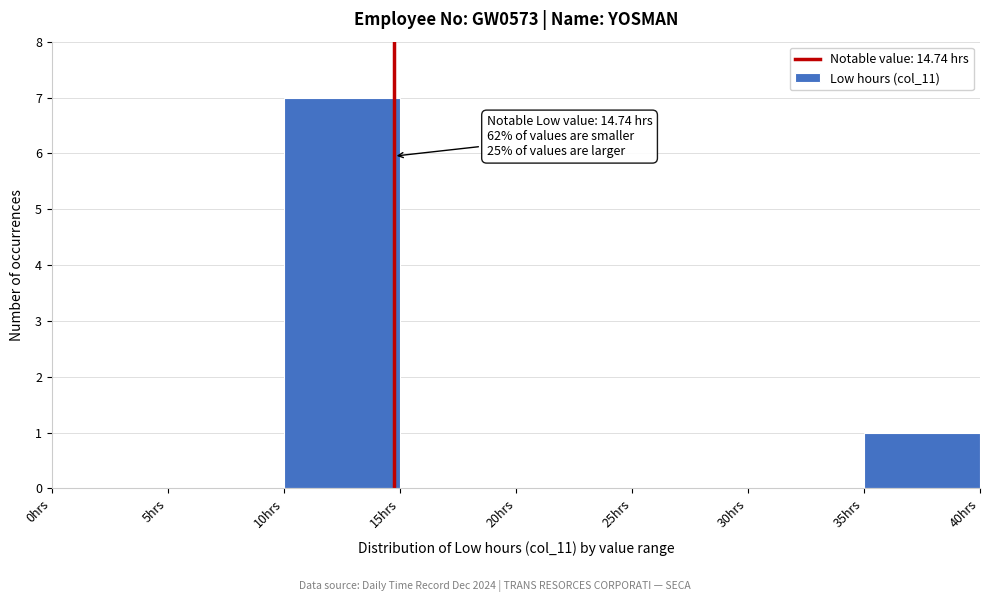

Over which range of the x-axis is the bar tallest?

10 to 15